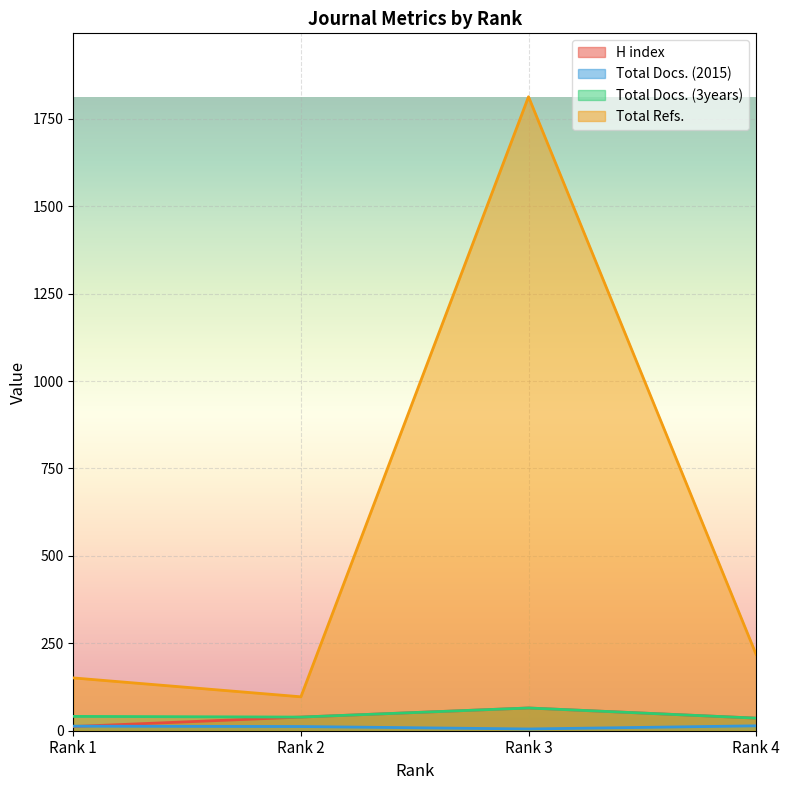

At which category does Total Refs. reach its first local valley?

Rank 2